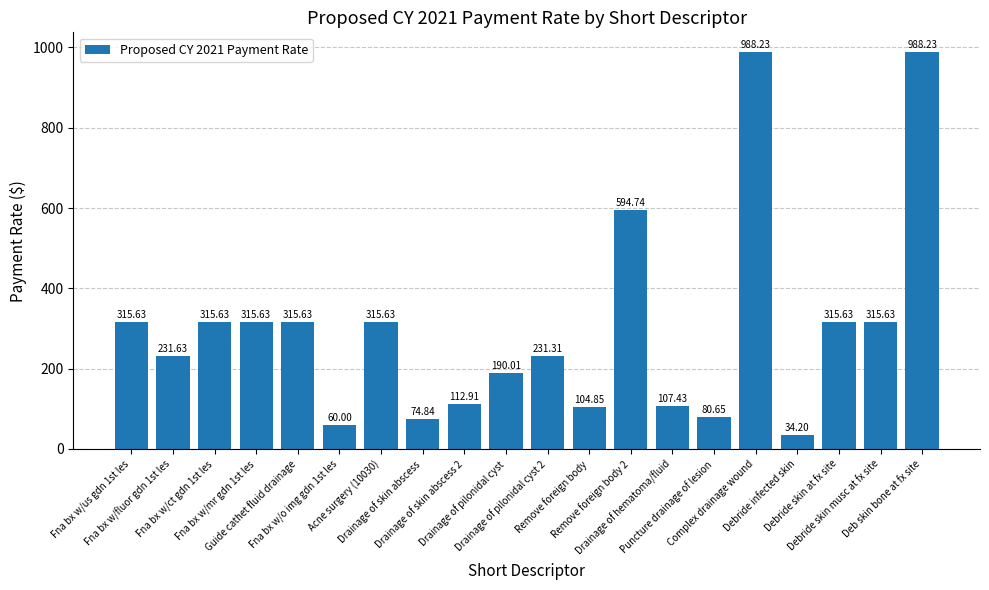

What is the difference between the maximum and minimum values?

954.0